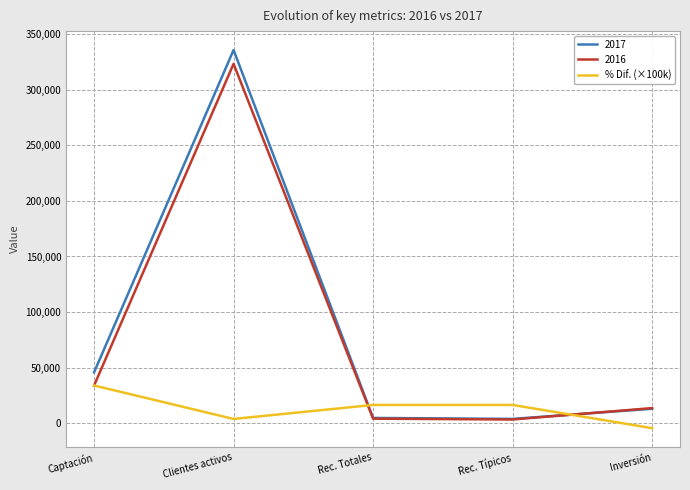

Is it true that 2017 equals 45731 at Captación?

True